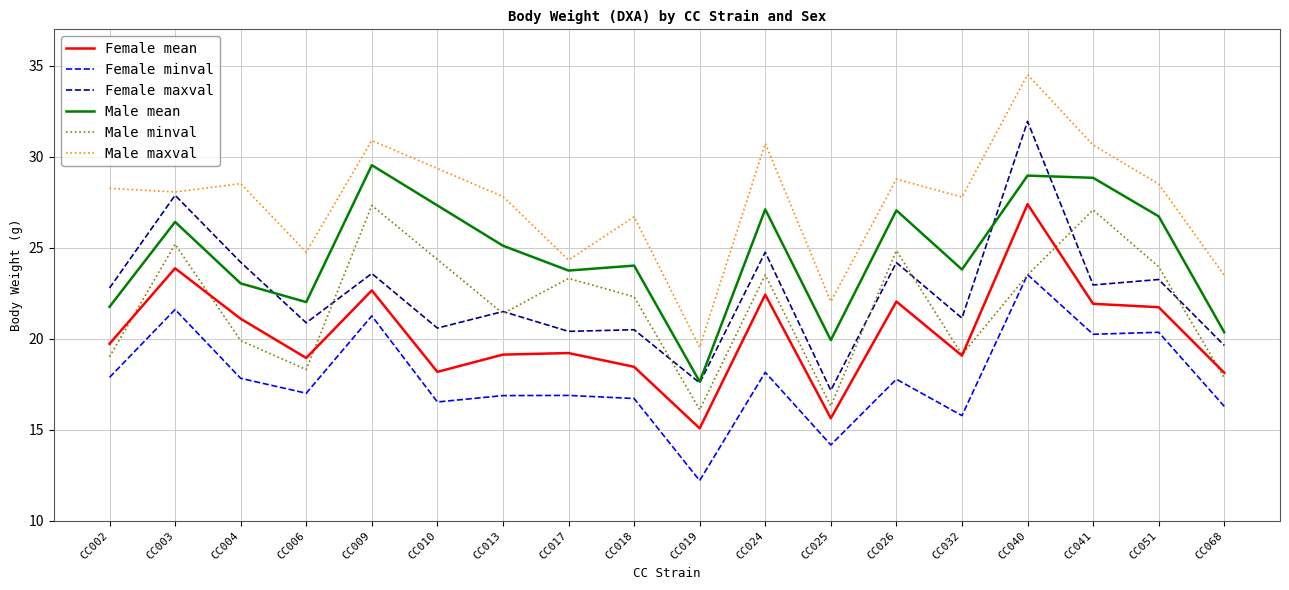

True or false: Female minval and Female maxval cross at least once.

False